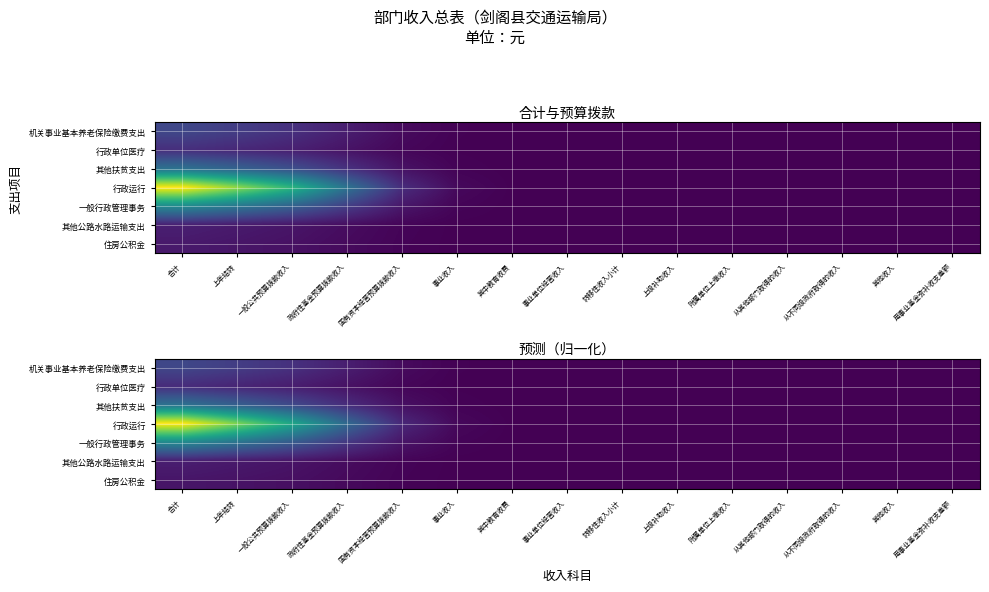

Which series has the largest total across all categories?

行政运行